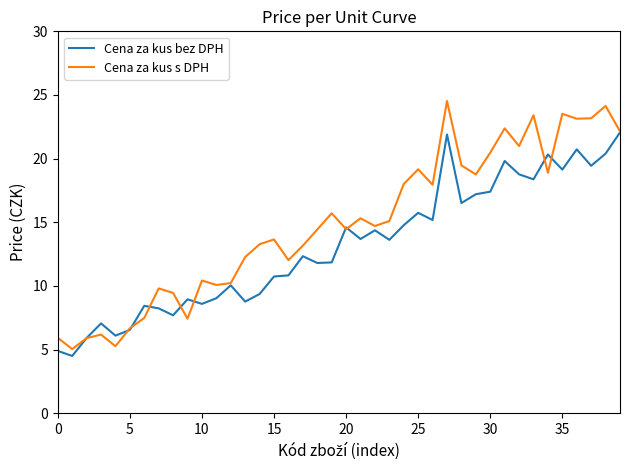

What is the sum of all Cena za kus bez DPH values?

525.7